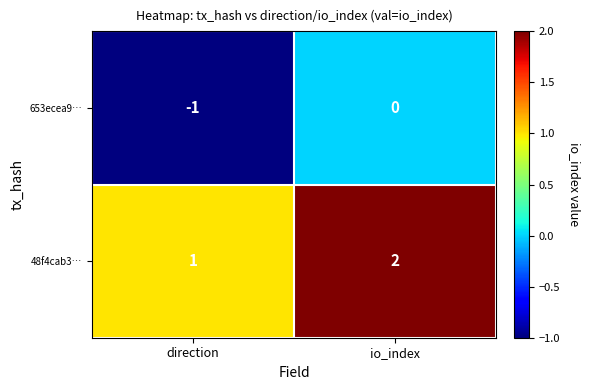

Which series has the largest total across all categories?

48f4cab3…